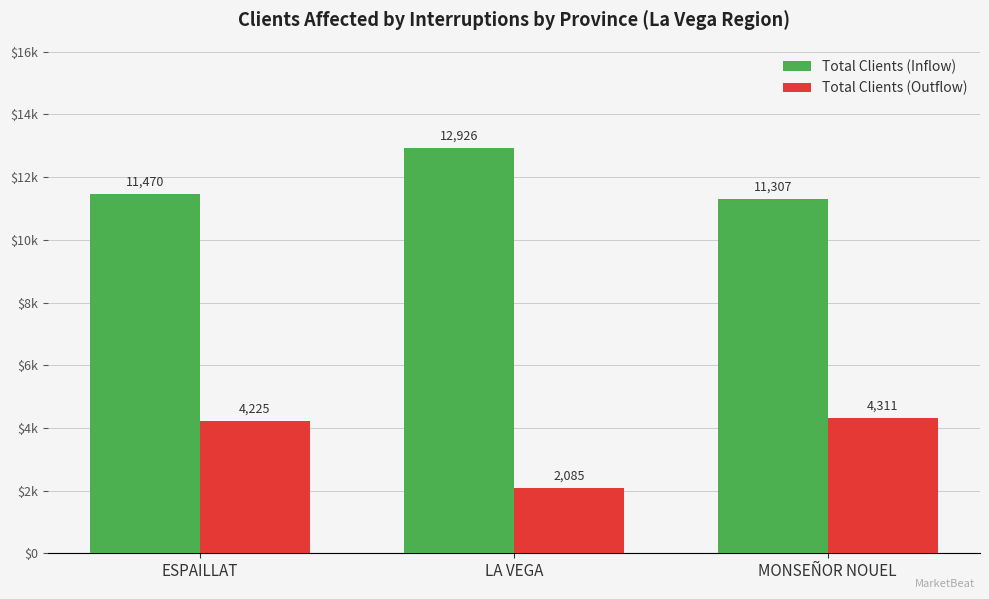

At which category is the sum across all series the highest?

ESPAILLAT